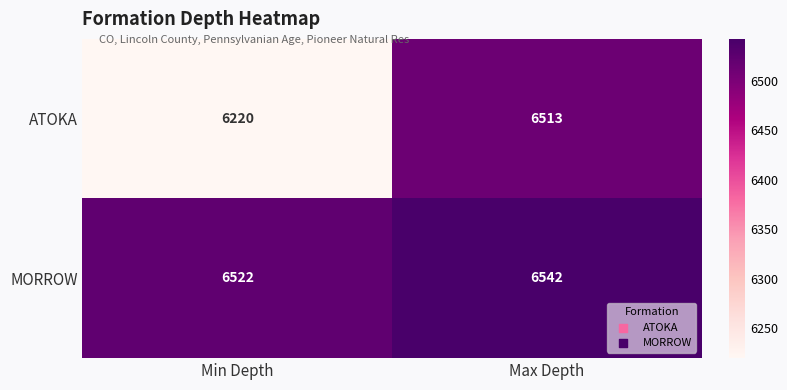

Which series has the largest range (max minus min)?

ATOKA